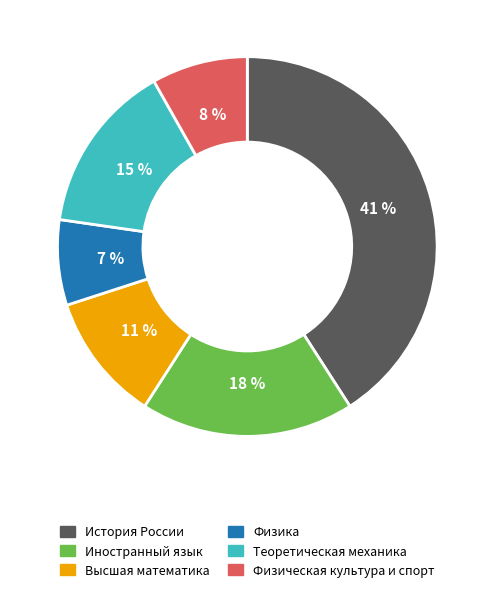

Which has a higher value, Теоретическая механика or Физическая культура и спорт?

Теоретическая механика